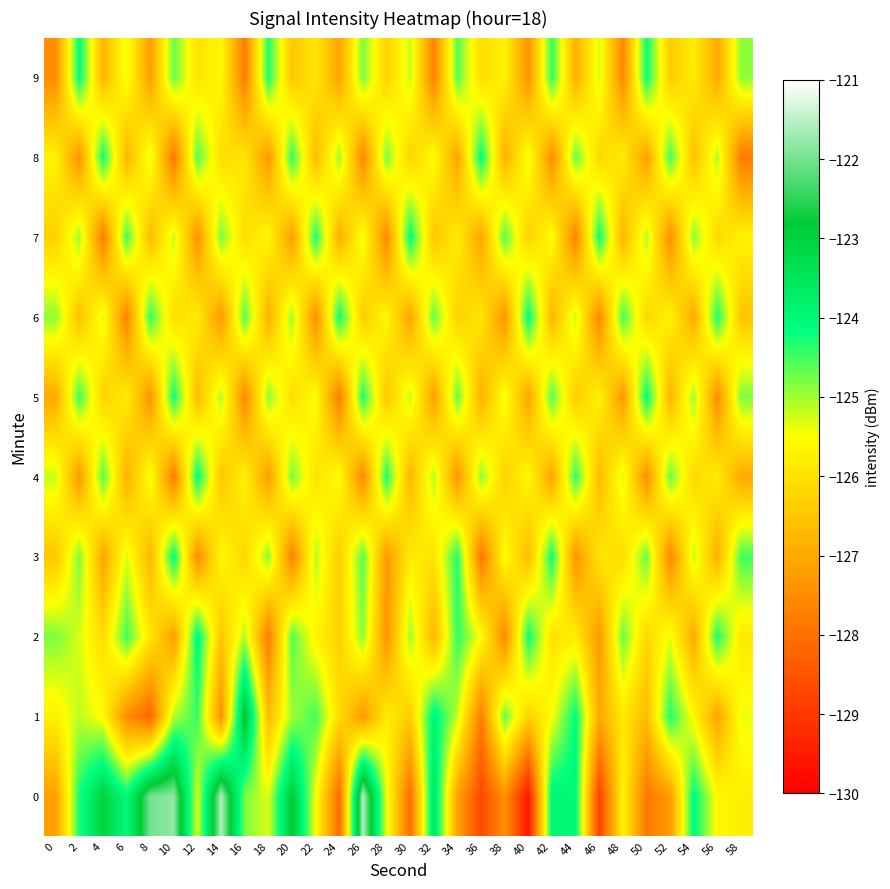

What is the difference between the highest and lowest values at 12?

3.5